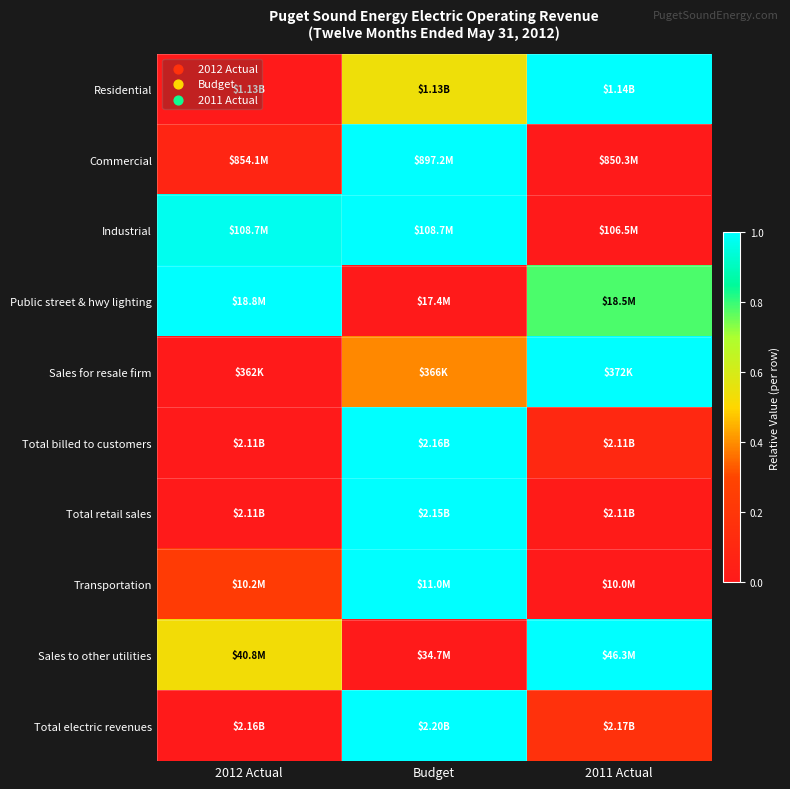

Reading right to left, list all the values displayed in this chart.

Residential: 2011 Actual=1.0	Budget=0.5	2012 Actual=0.0
Commercial: 2011 Actual=0.0	Budget=1.0	2012 Actual=0.1
Industrial: 2011 Actual=0.0	Budget=1.0	2012 Actual=1.0
Public street & hwy lighting: 2011 Actual=0.8	Budget=0.0	2012 Actual=1.0
Sales for resale firm: 2011 Actual=1.0	Budget=0.4	2012 Actual=0.0
Total billed to customers: 2011 Actual=0.1	Budget=1.0	2012 Actual=0.0
Total retail sales: 2011 Actual=0.0	Budget=1.0	2012 Actual=0.0
Transportation: 2011 Actual=0.0	Budget=1.0	2012 Actual=0.2
Sales to other utilities: 2011 Actual=1.0	Budget=0.0	2012 Actual=0.5
Total electric revenues: 2011 Actual=0.2	Budget=1.0	2012 Actual=0.0